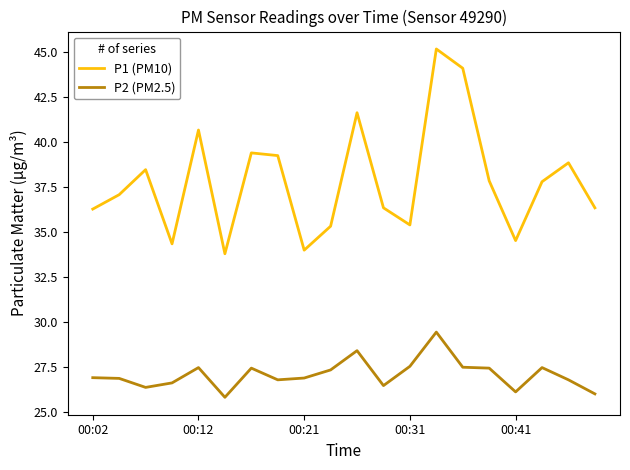

What is the average value of the P2 (PM2.5) series?

27.1